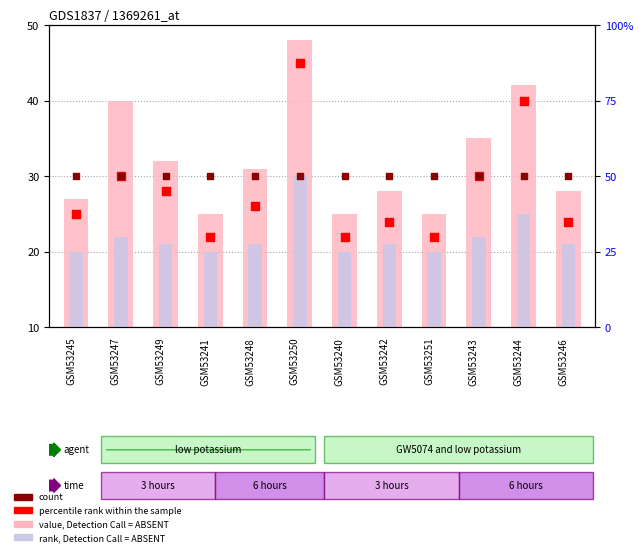

What are all the series names shown in the legend?

value, Detection Call = ABSENT, rank, Detection Call = ABSENT, percentile rank within the sample, count